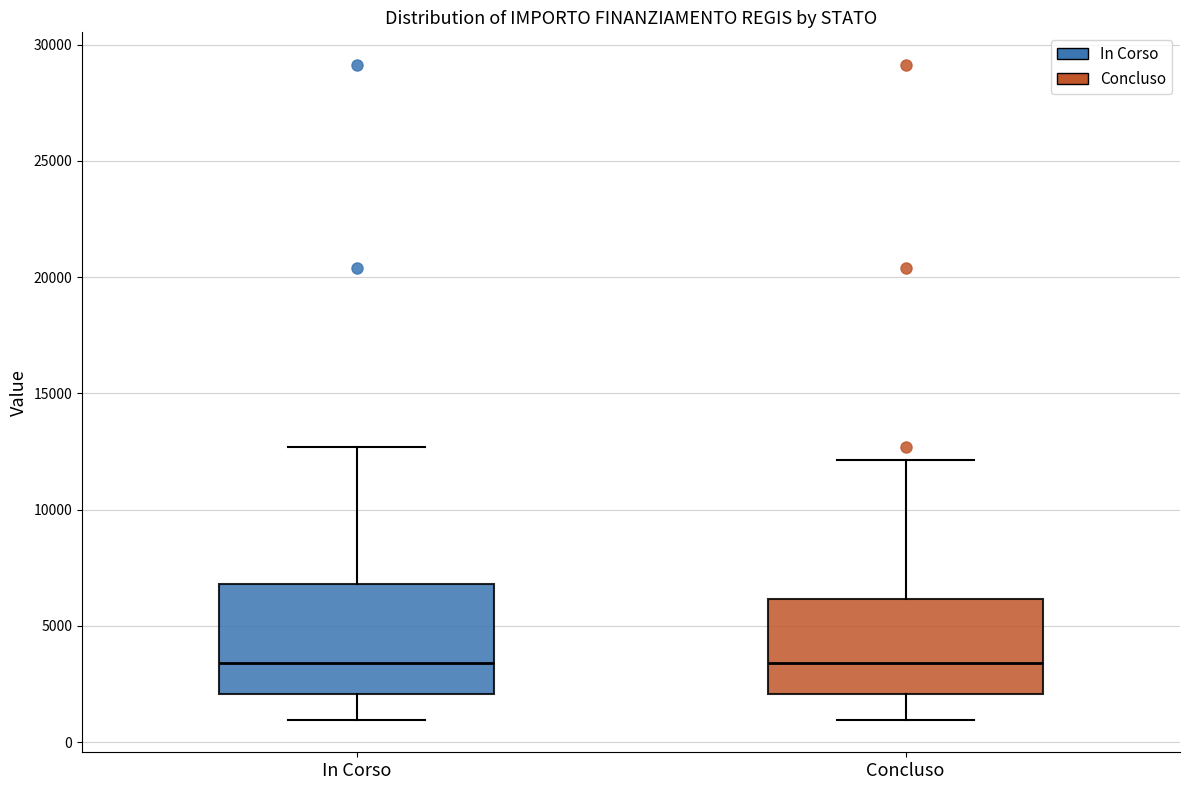

Reading left to right, transcribe this box plot: for each box, give where its median line is, the range the box spans, and where its two whiskers end, as read against the y-axis. The values are not printed on the chart, so give them approximately, as read against the axis.

In Corso: median 3500, box 2000 to 7000, whiskers 1000 to 12500
Concluso: median 3500, box 2000 to 6000, whiskers 1000 to 12000